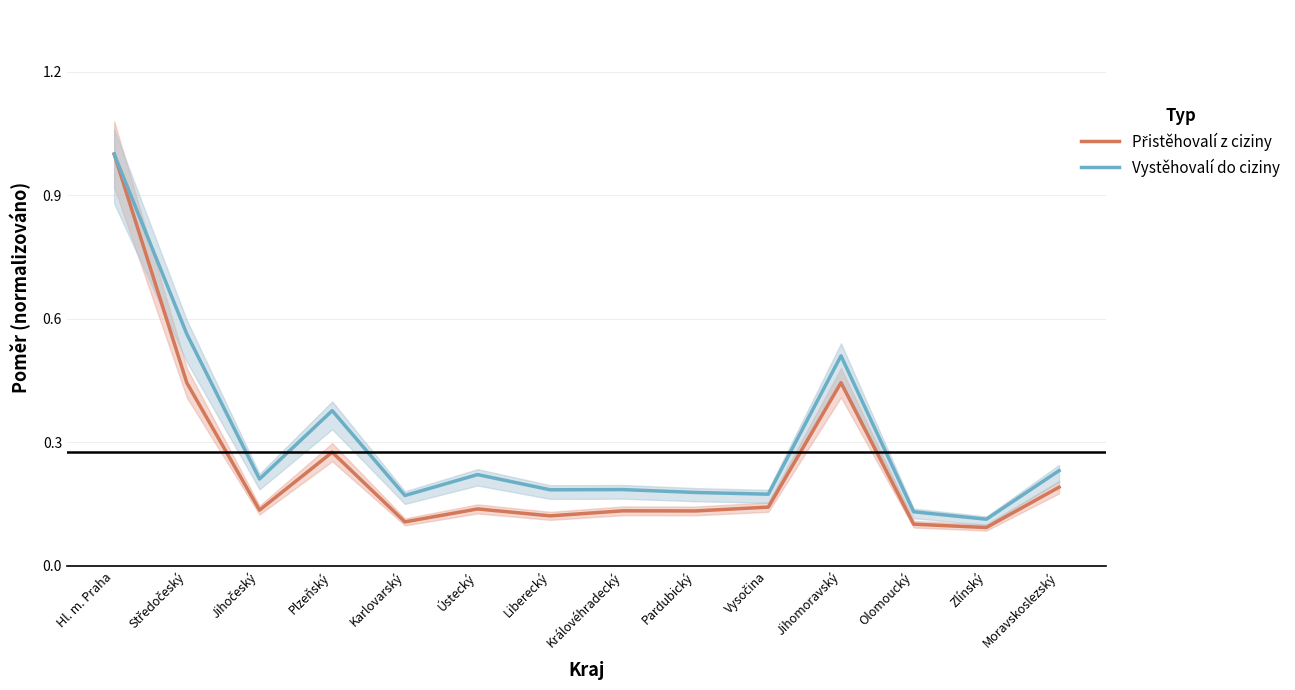

At Pardubický, list the series in order from largest to smallest.

Vystěhovalí do ciziny, Přistěhovalí z ciziny